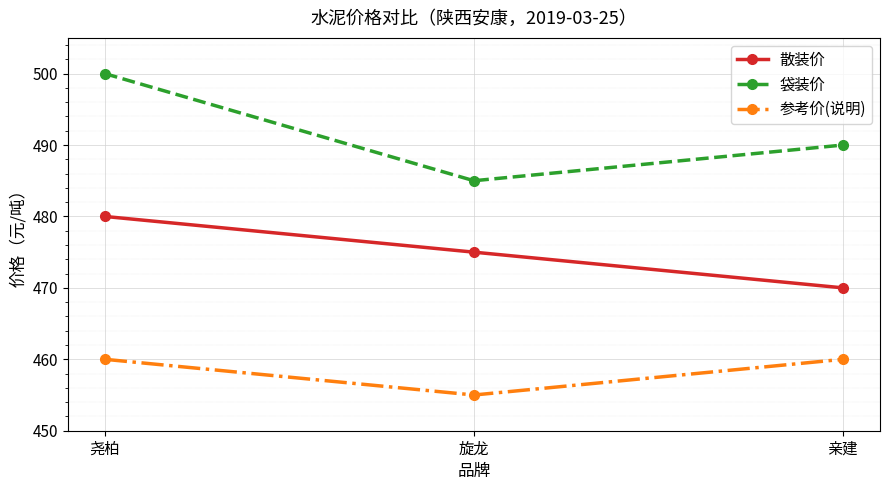

The 参考价(说明) series shows 166 at 旋龙. True or false?

False